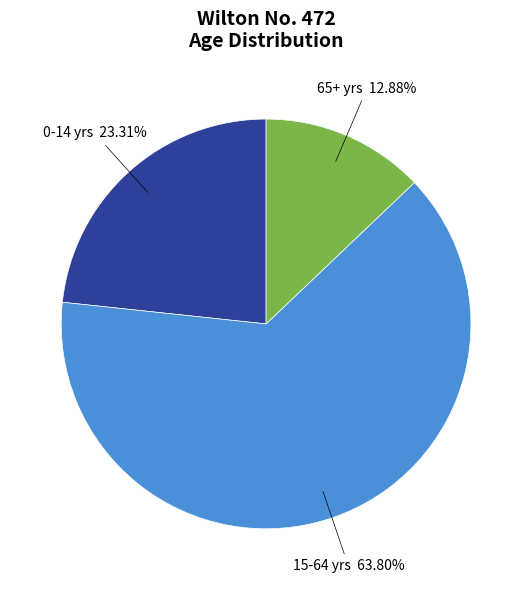

Does any single category account for the majority?

Yes